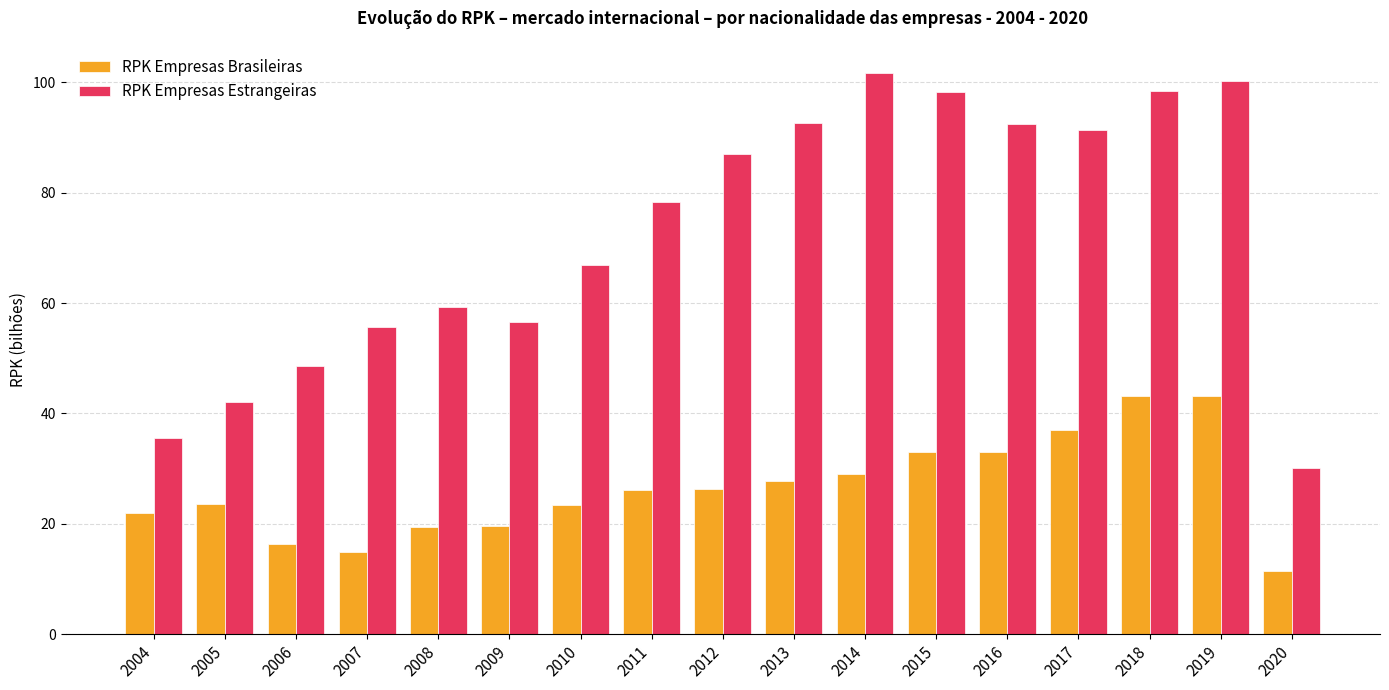

Which series has the largest total across all categories?

RPK Empresas Estrangeiras